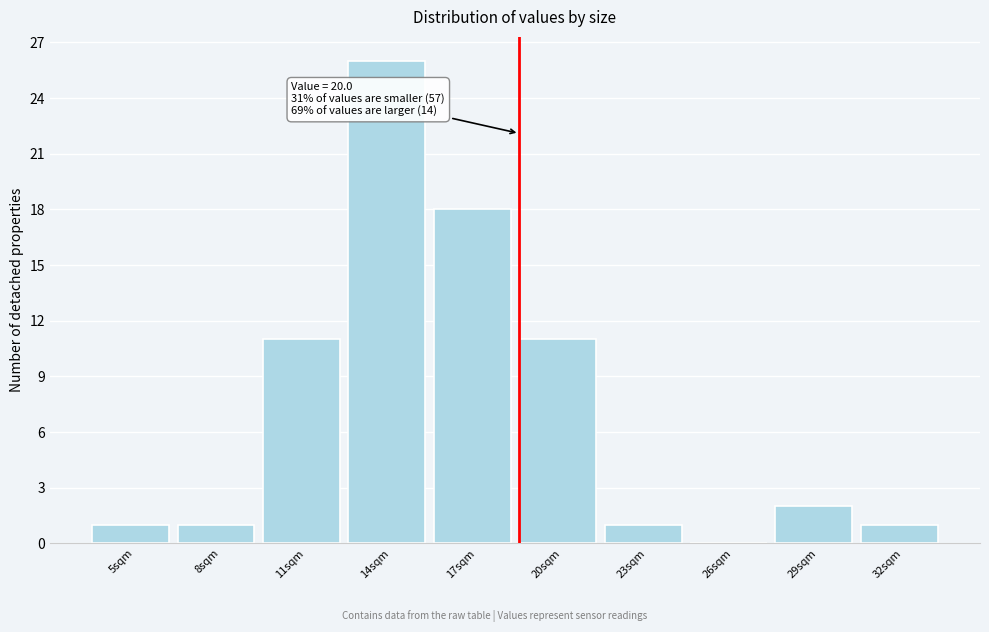

Reading left to right, list all the values displayed in this chart.

5sqm=1	8sqm=1	11sqm=11	14sqm=26	17sqm=18	20sqm=11	23sqm=1	26sqm=0	29sqm=2	32sqm=1